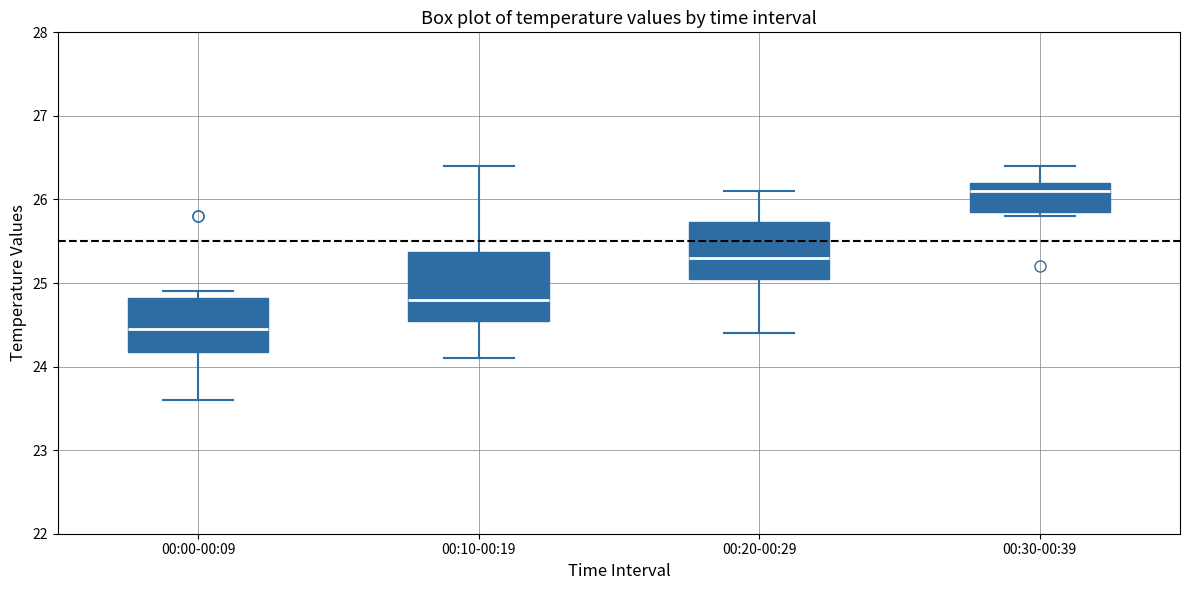

Comparing the boxes themselves (not the whiskers), which one is the tallest?

00:10-00:19